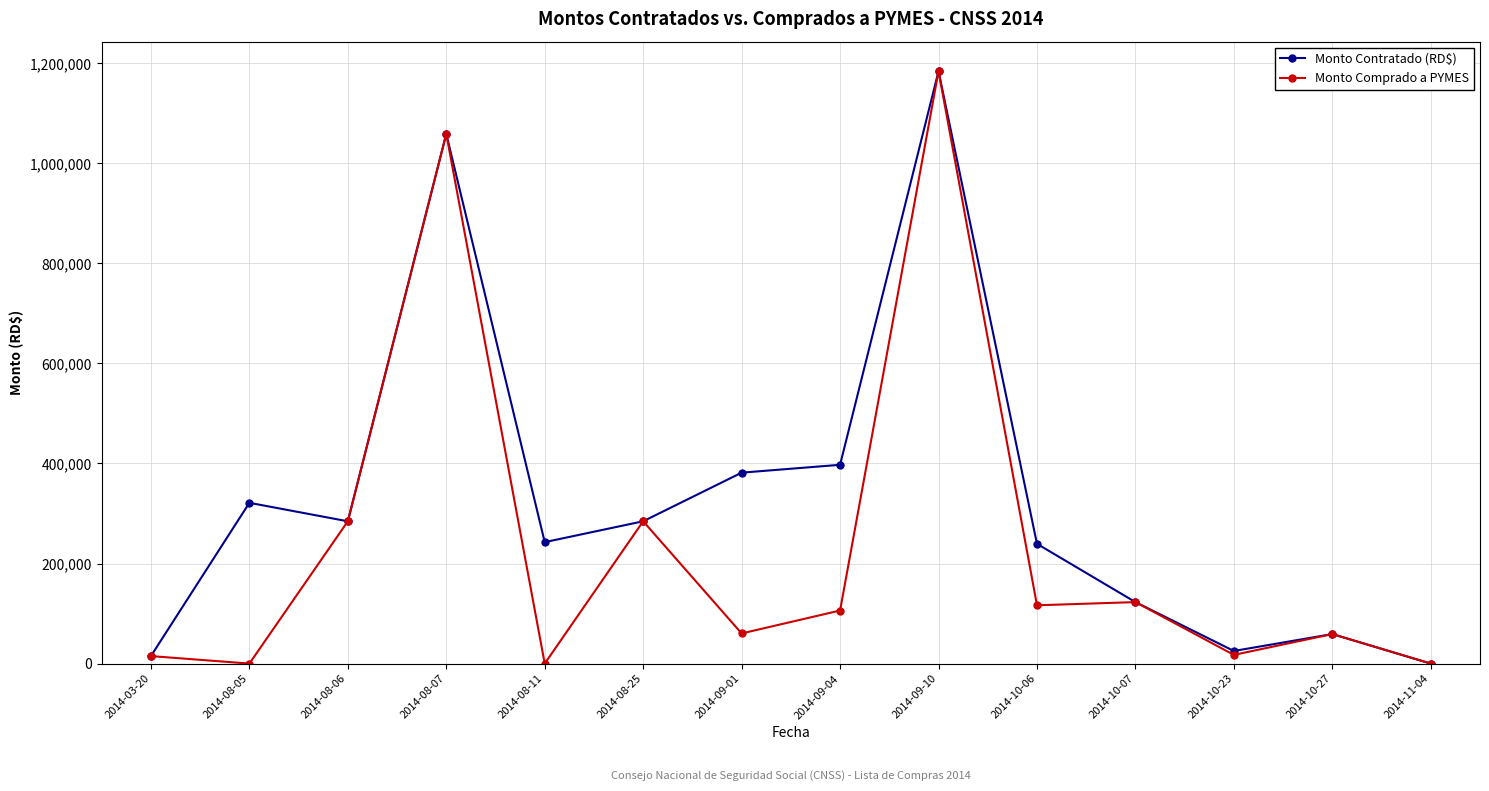

True or false: Monto Comprado a PYMES has more than 0 interior local peaks.

True